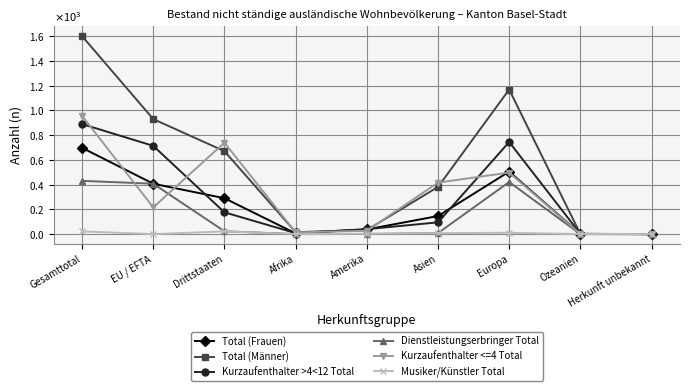

Is the value of Kurzaufenthalter <=4 Total at Herkunft unbekannt greater than the value of Kurzaufenthalter >4<12 Total at Europa?

No